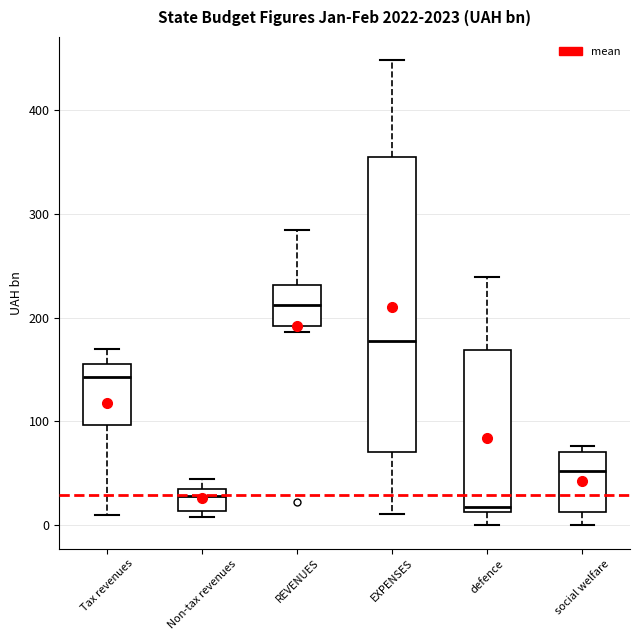

Where is the lower edge of the box for Tax revenues on the y-axis? The values are not printed on the chart, so give them approximately, as read against the axis.

100